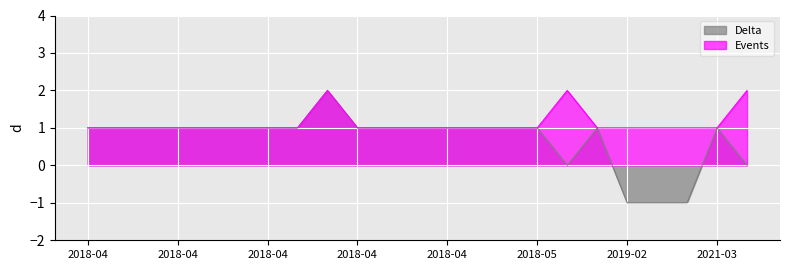

Which category has the highest value across all series?

2018-04-11 07:16